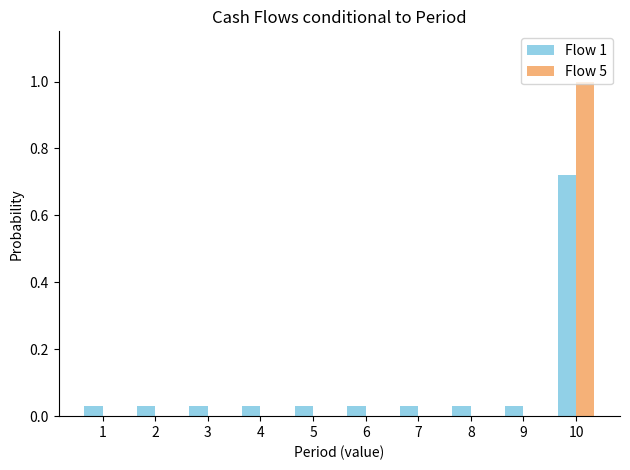

What value does the Flow 5 series have at 10?

1.0